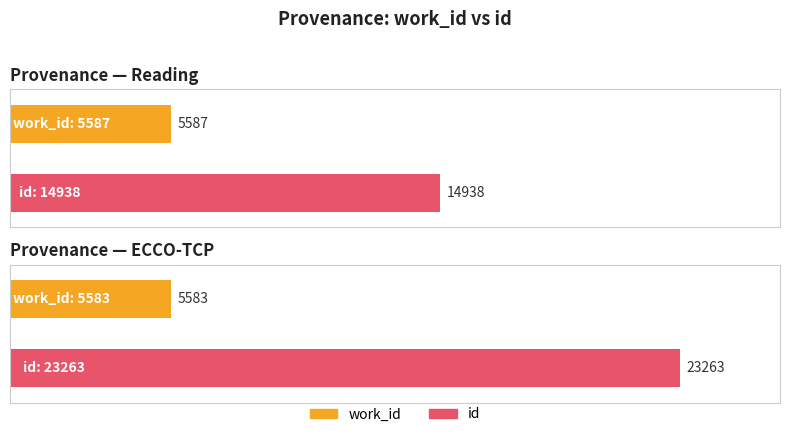

Where is work_id nearest to the value 5585?

Reading